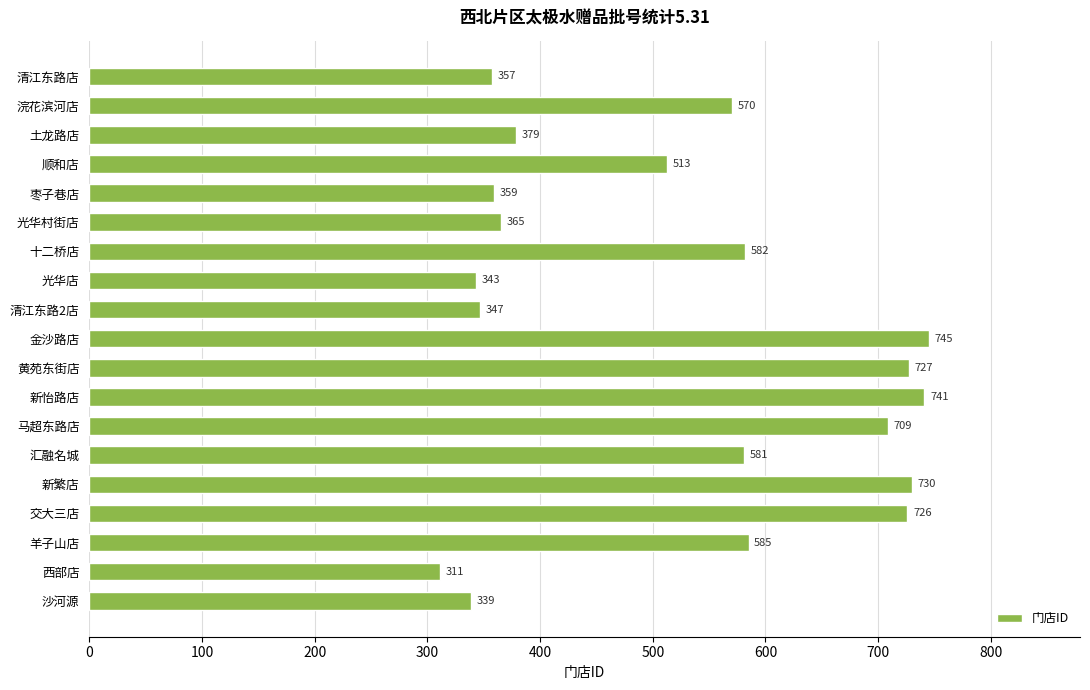

How many data points are less than 570?

9